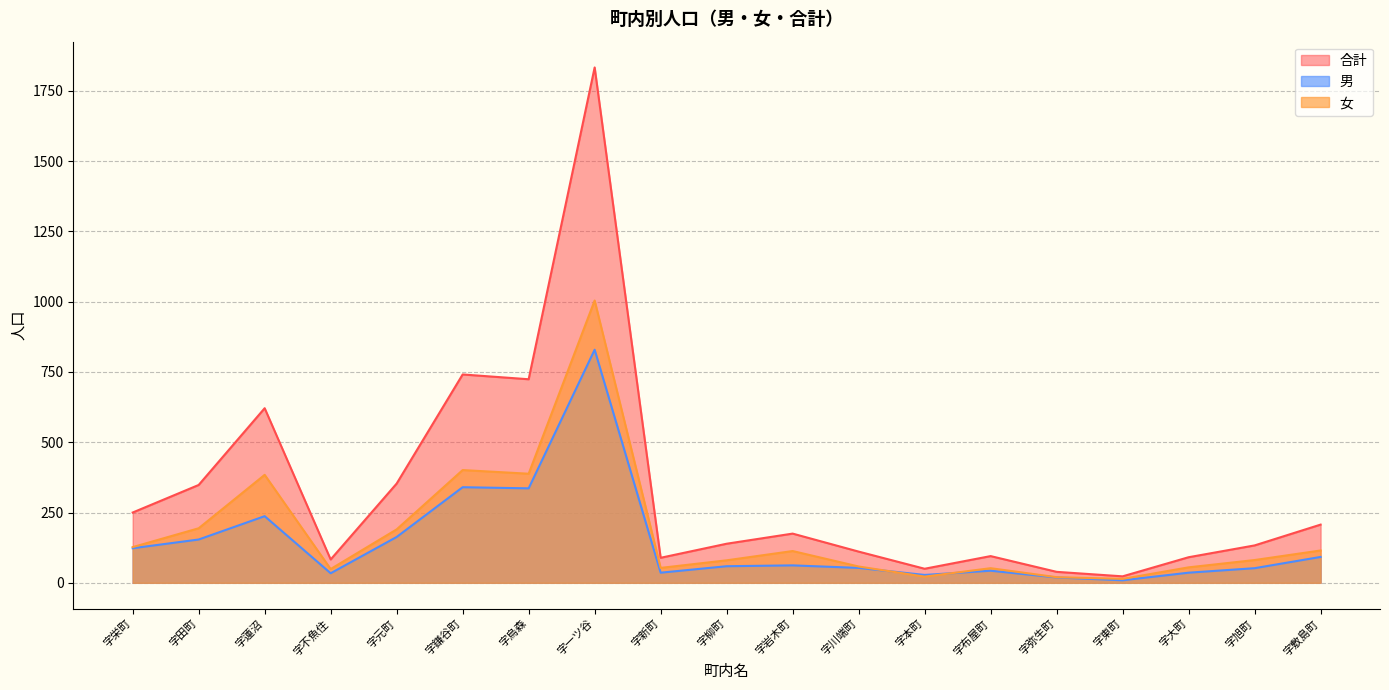

How many data points in 女 are above 81?

9